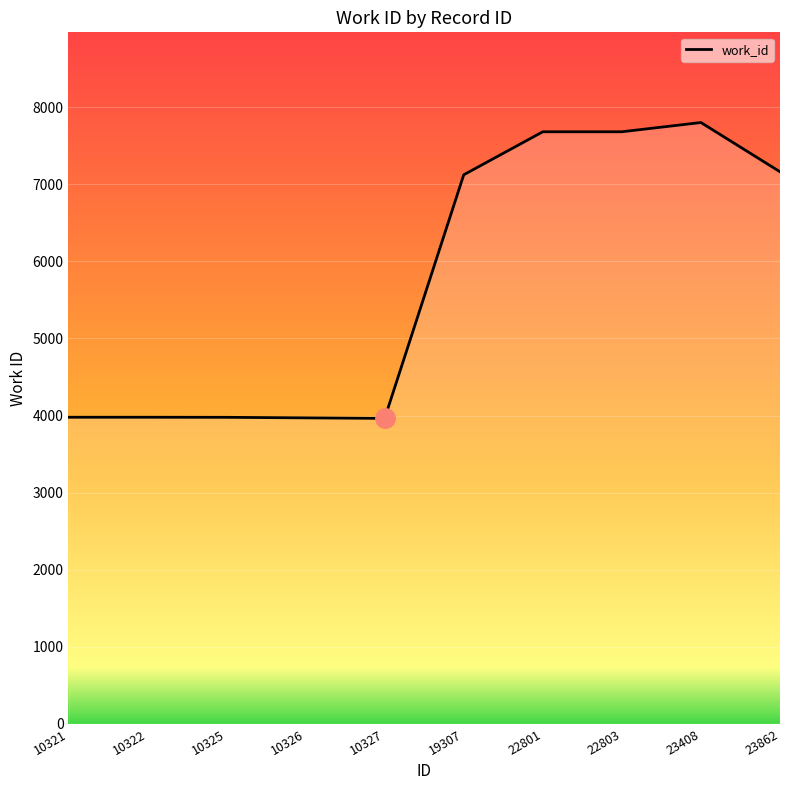

Does the chart have visible grid lines?

Yes